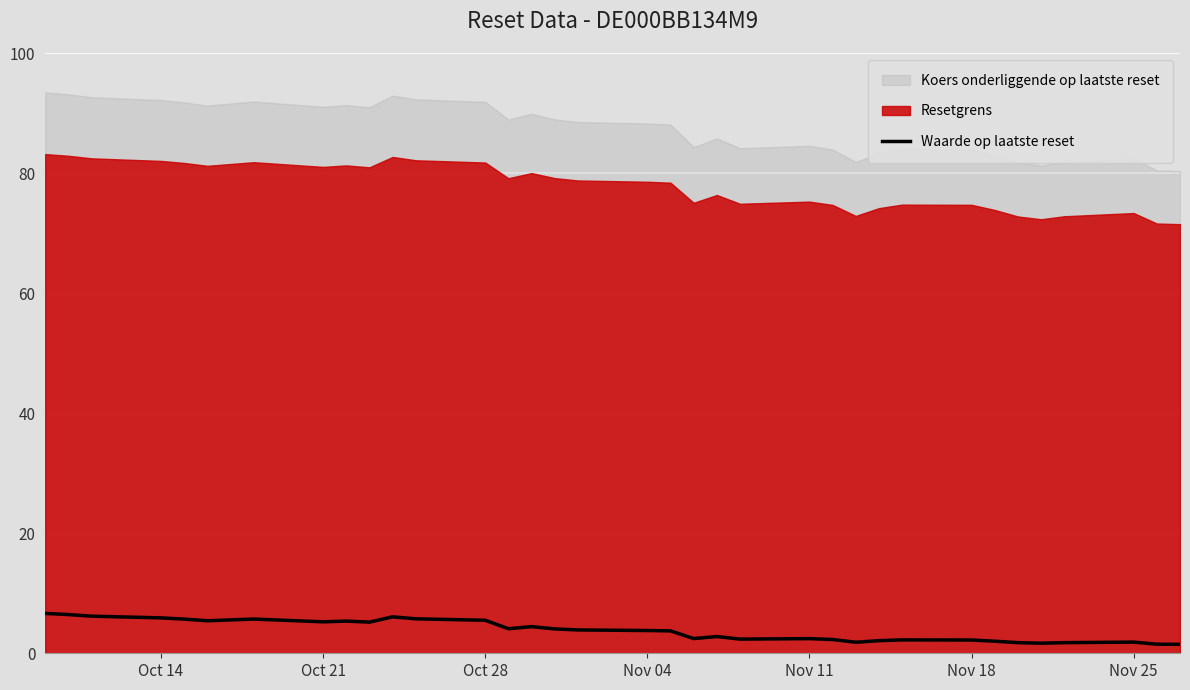

Is it true that the value at Oct 14 is 3.2?

False